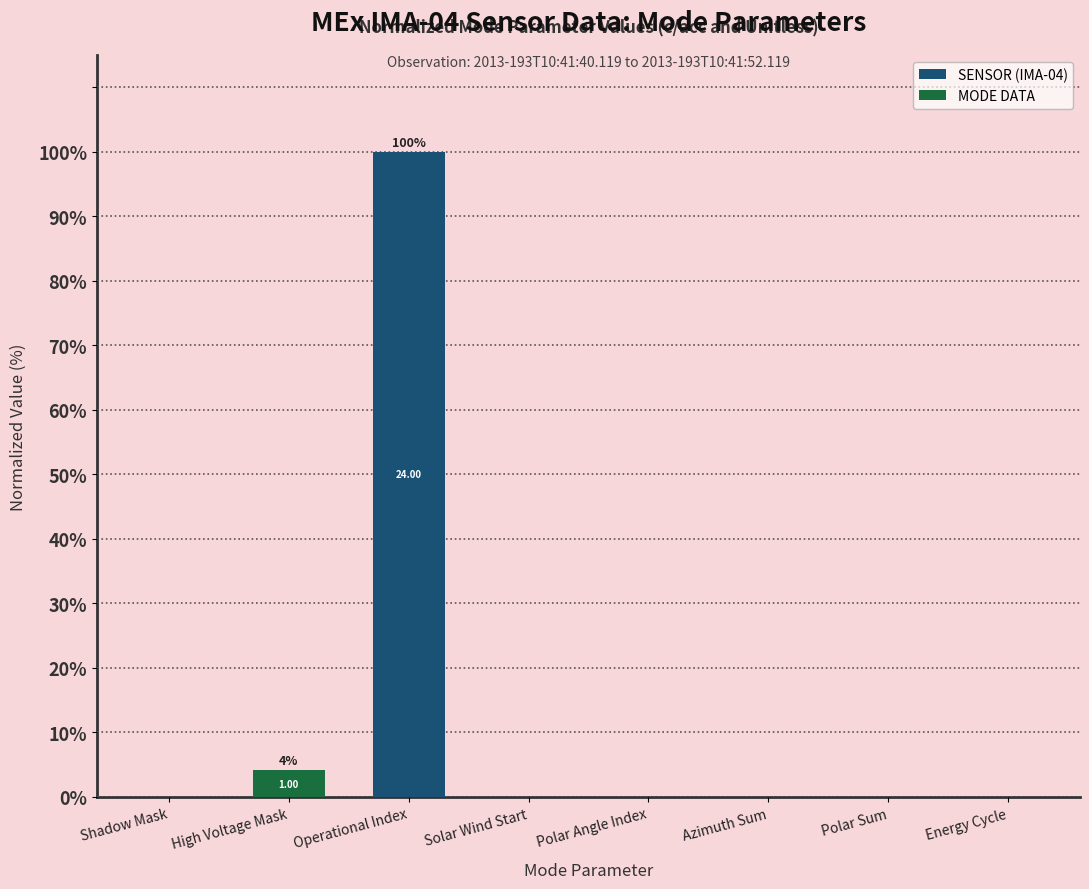

Are the bars horizontal?

No